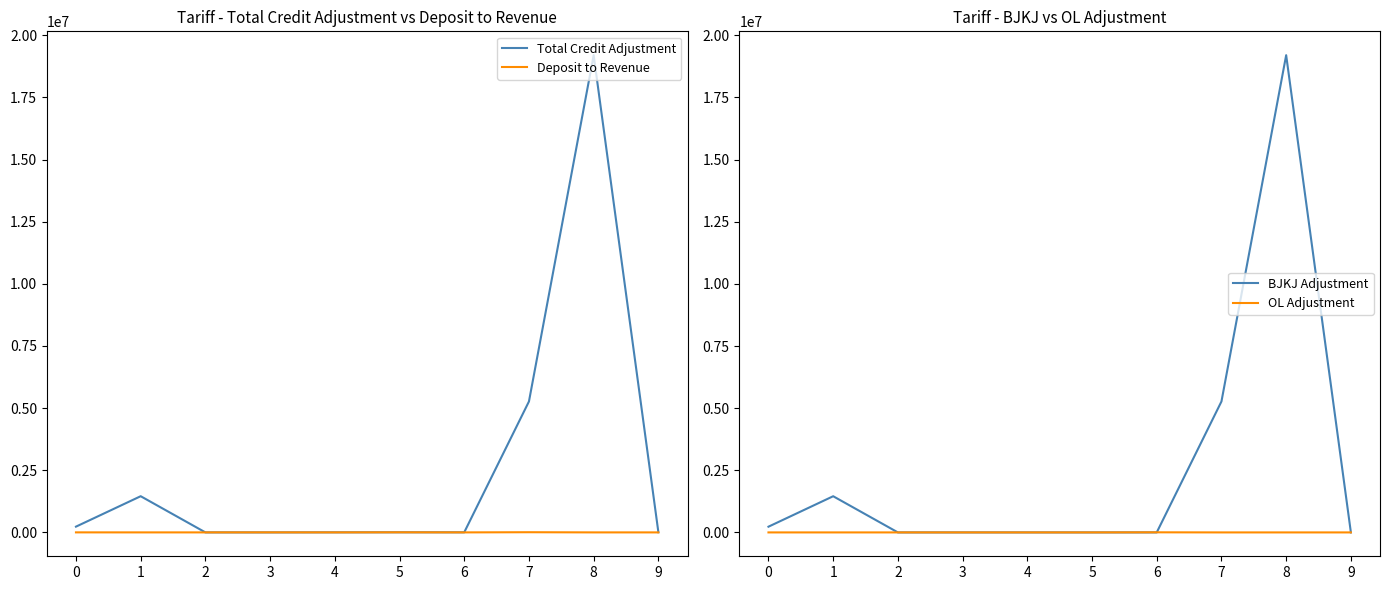

Reading left to right, what are all the values shown in this chart?

Total Credit Adjustment: 0=231466.2	1=1455809.6	2=0.0	3=-900.0	4=2080.0	5=3965.1	6=3190.0	7=5268435.5	8=19200826.3	9=7004.0
Deposit to Revenue: 0=1000.0	1=0.0	2=0.0	3=1180.0	4=0.0	5=3190.0	6=0.0	7=7004.0	8=0.0	9=0.0
BJKJ Adjustment: 0=230466.2	1=1455809.6	2=0.0	3=0.0	4=0.0	5=0.0	6=0.0	7=5268435.5	8=19200826.3	9=0.0
OL Adjustment: 0=0.0	1=0.0	2=0.0	3=0.0	4=0.0	5=0.0	6=3965.1	7=0.0	8=0.0	9=0.0